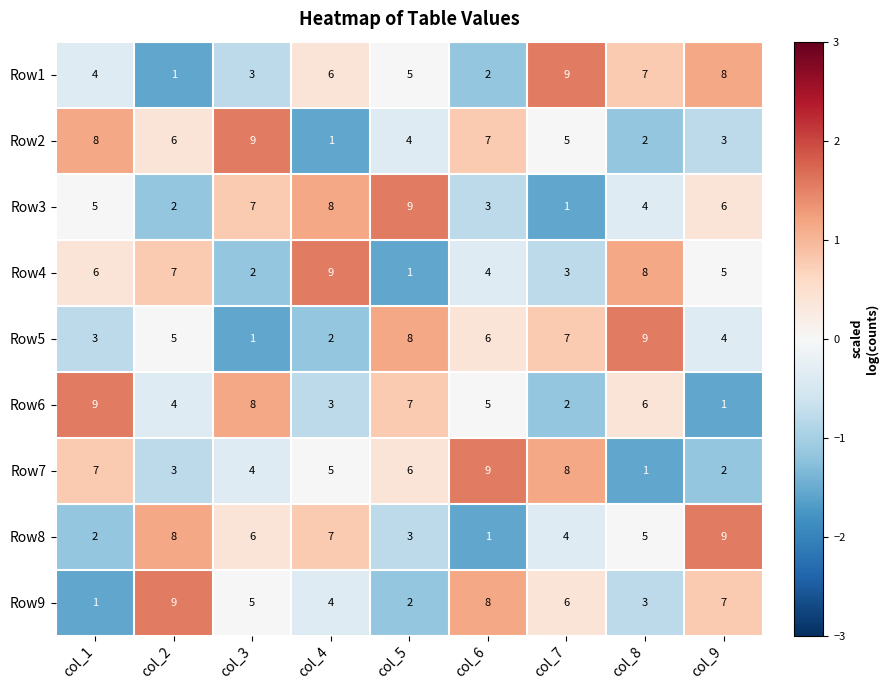

What is the maximum value for Row7?

9